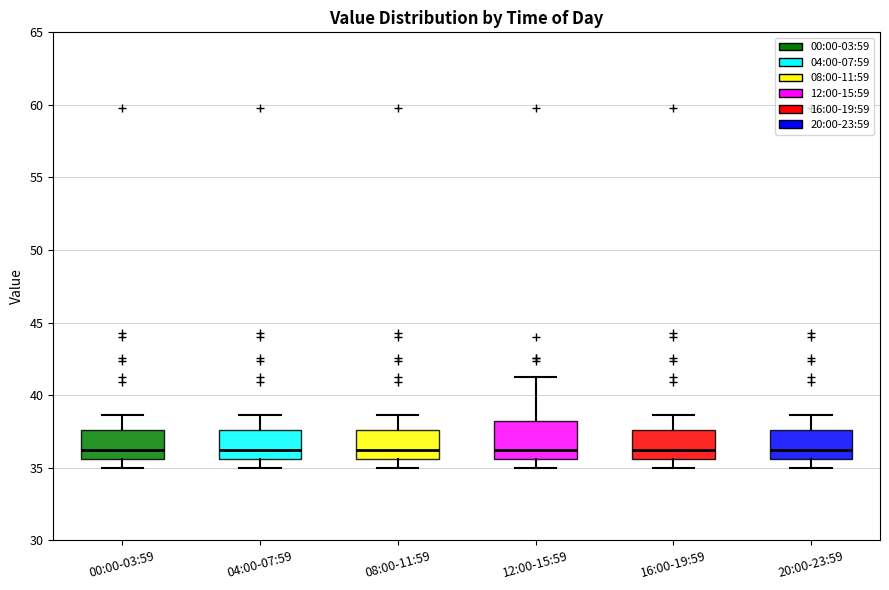

Reading left to right, transcribe this box plot: for each box, give where its median line is, the range the box spans, and where its two whiskers end, as read against the y-axis. The values are not printed on the chart, so give them approximately, as read against the axis.

00:00-03:59: median 36.5, box 35.5 to 37.5, whiskers 35.0 to 38.5
04:00-07:59: median 36.5, box 35.5 to 37.5, whiskers 35.0 to 38.5
08:00-11:59: median 36.5, box 35.5 to 37.5, whiskers 35.0 to 38.5
12:00-15:59: median 36.5, box 35.5 to 38.0, whiskers 35.0 to 41.5
16:00-19:59: median 36.5, box 35.5 to 37.5, whiskers 35.0 to 38.5
20:00-23:59: median 36.5, box 35.5 to 37.5, whiskers 35.0 to 38.5